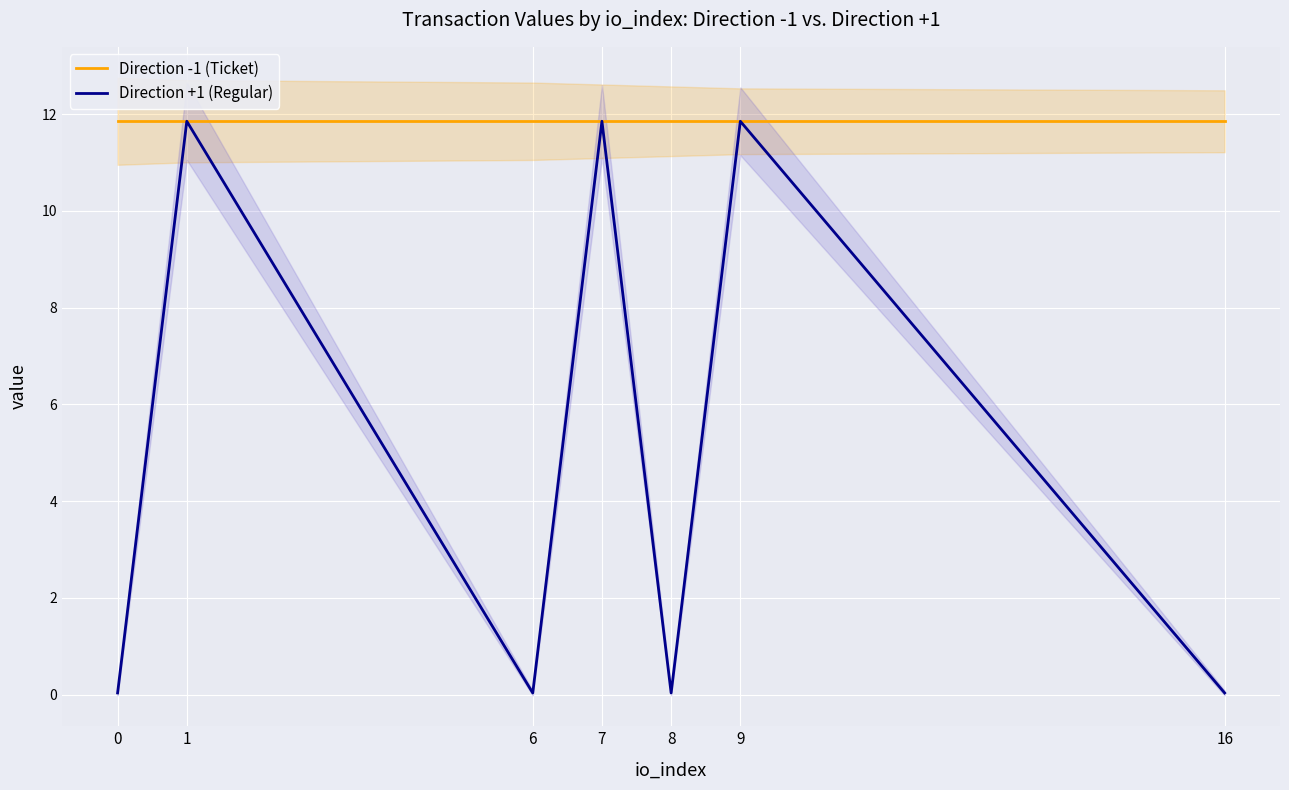

Which series has the largest total across all categories?

Direction -1 (Ticket)